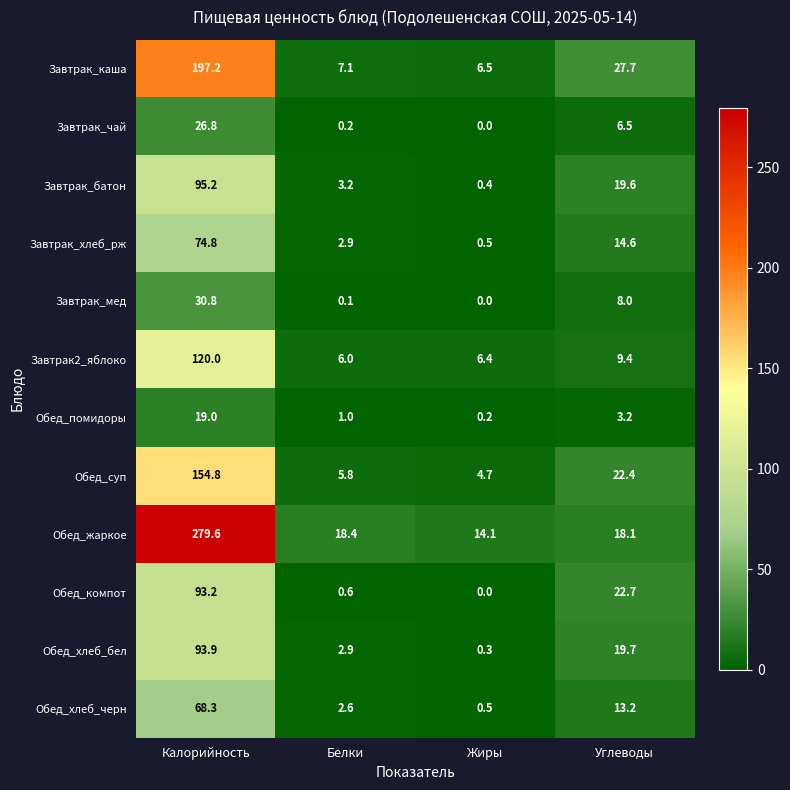

What is the average value of the Обед_компот series?

29.1